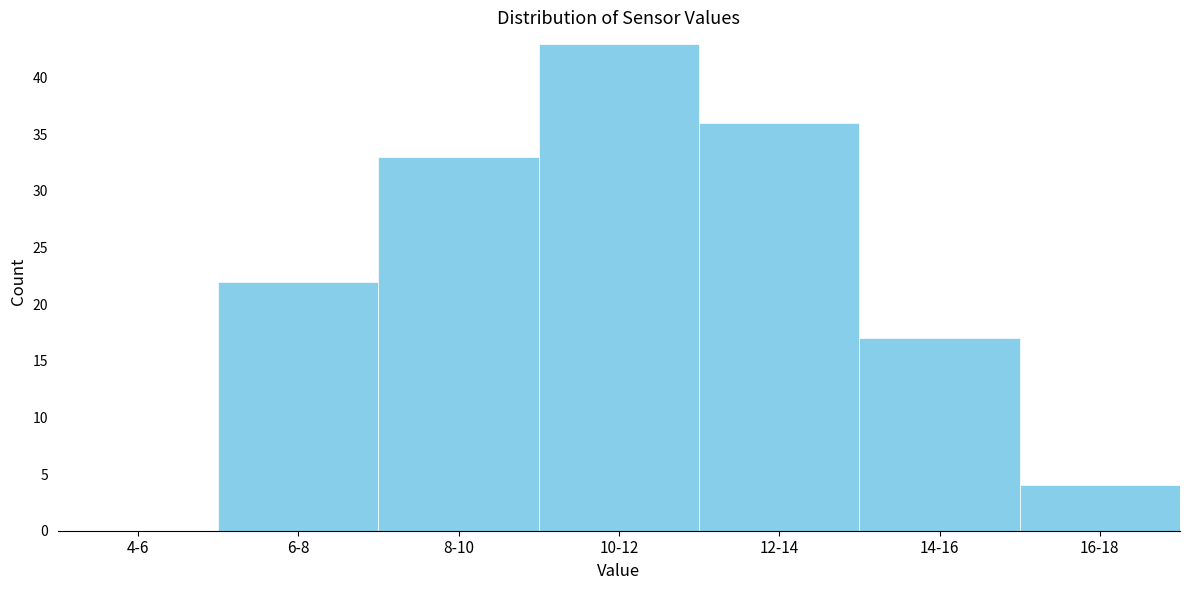

Reading right to left, transcribe all the data shown in this chart.

16-18=4	14-16=17	12-14=36	10-12=43	8-10=33	6-8=22	4-6=0